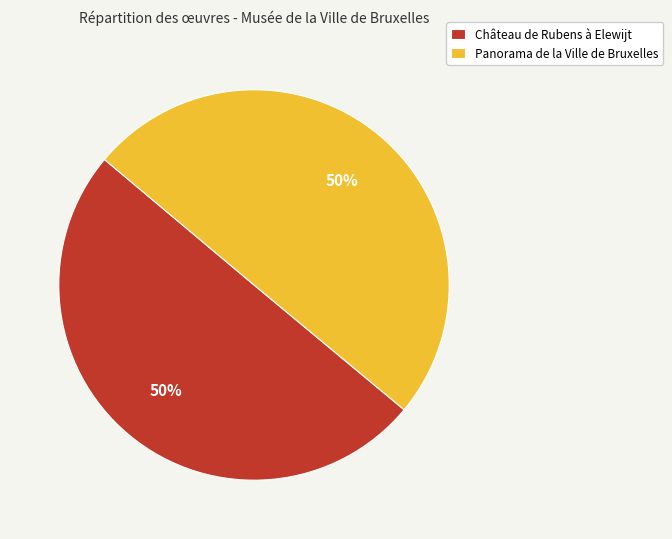

Combined, do Panorama de la Ville de Bruxelles and Château de Rubens à Elewijt account for over 50%?

Yes